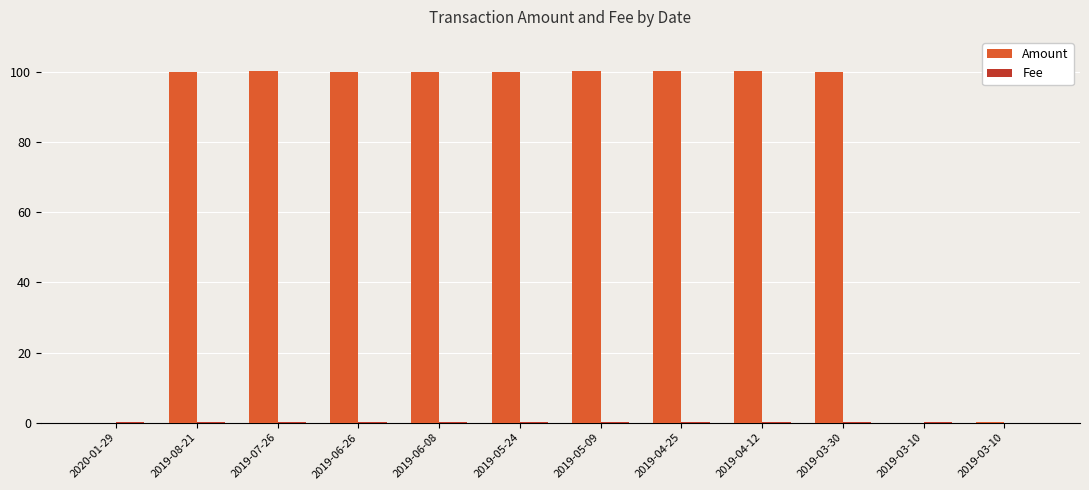

Count the number of data series in this chart.

2